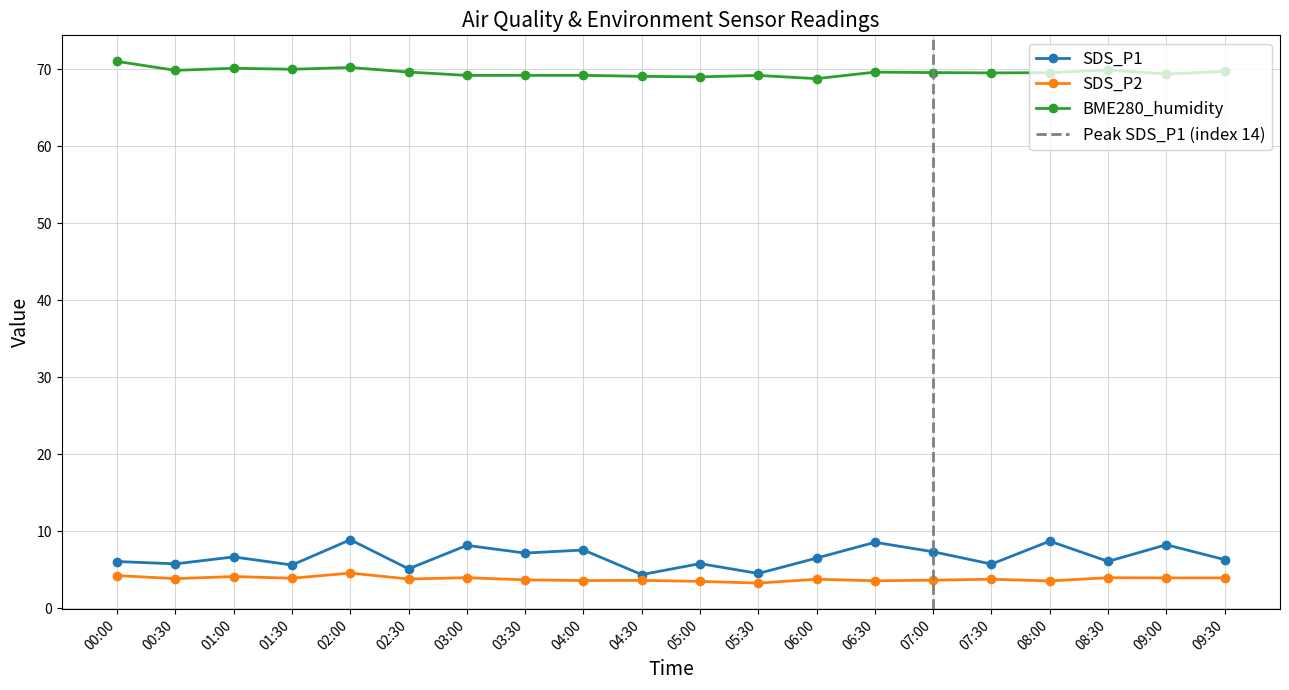

Does the chart display data point markers on the line(s)?

Yes